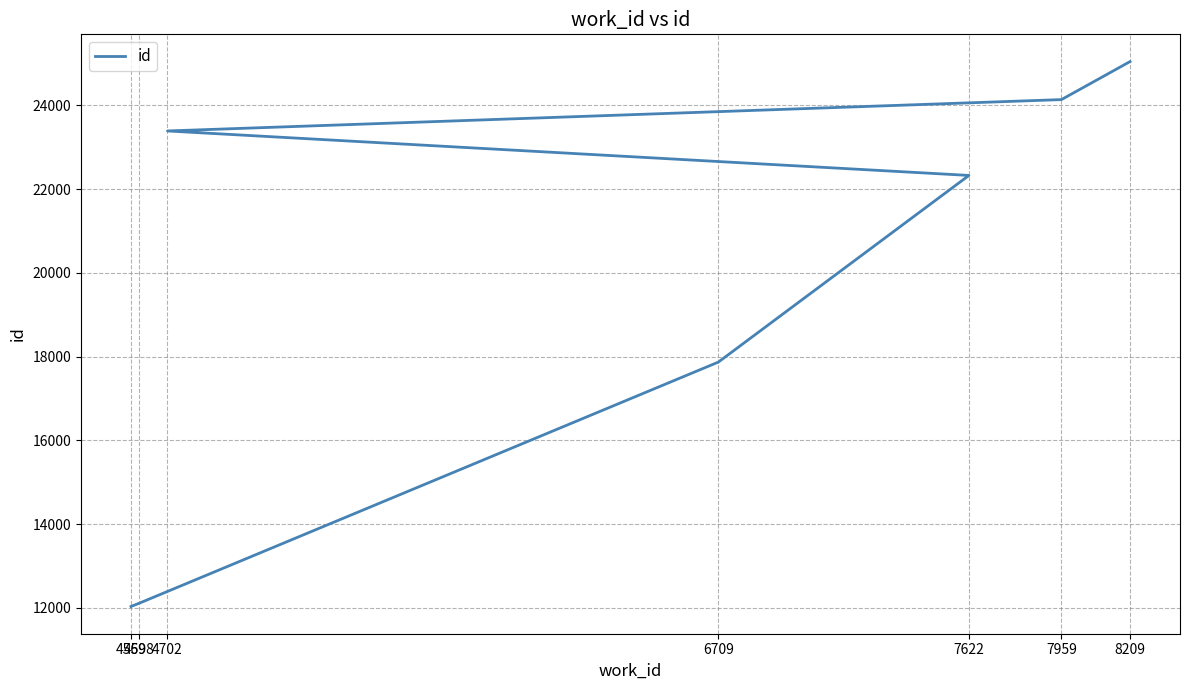

How many data points are less than 22329?

3